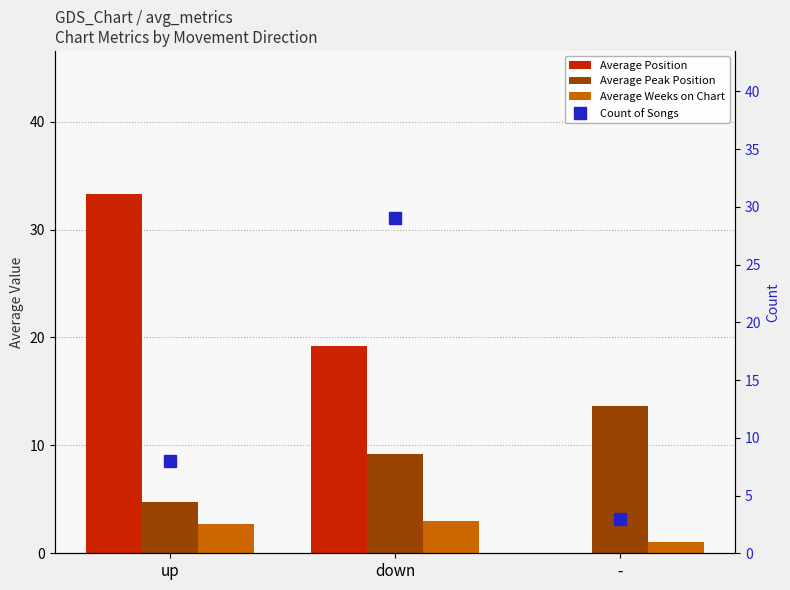

Which series has the largest total across all categories?

Average Position